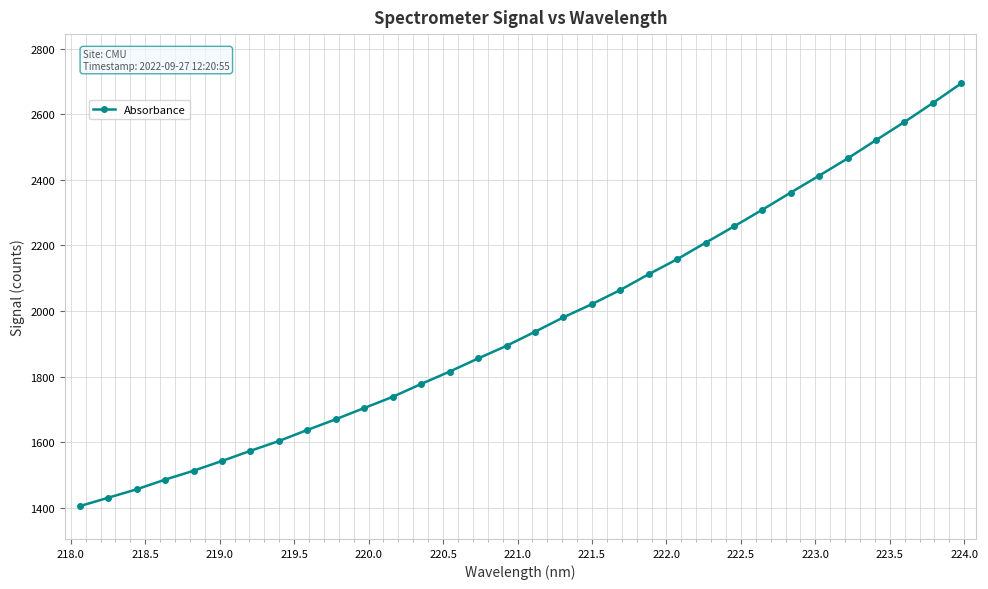

What is the smallest value displayed?

1405.5